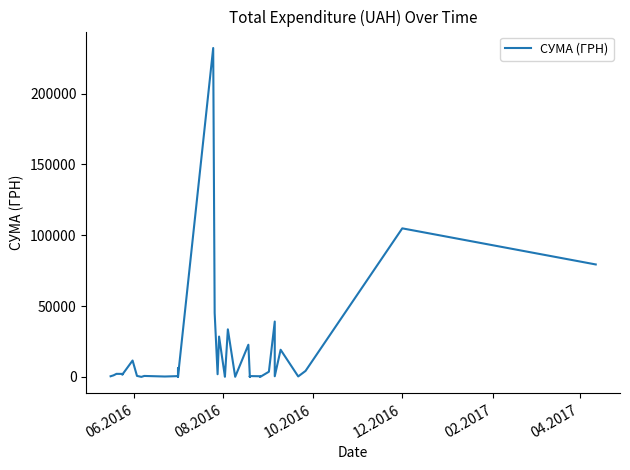

Where is the data nearest to the value 116096?

12.2016